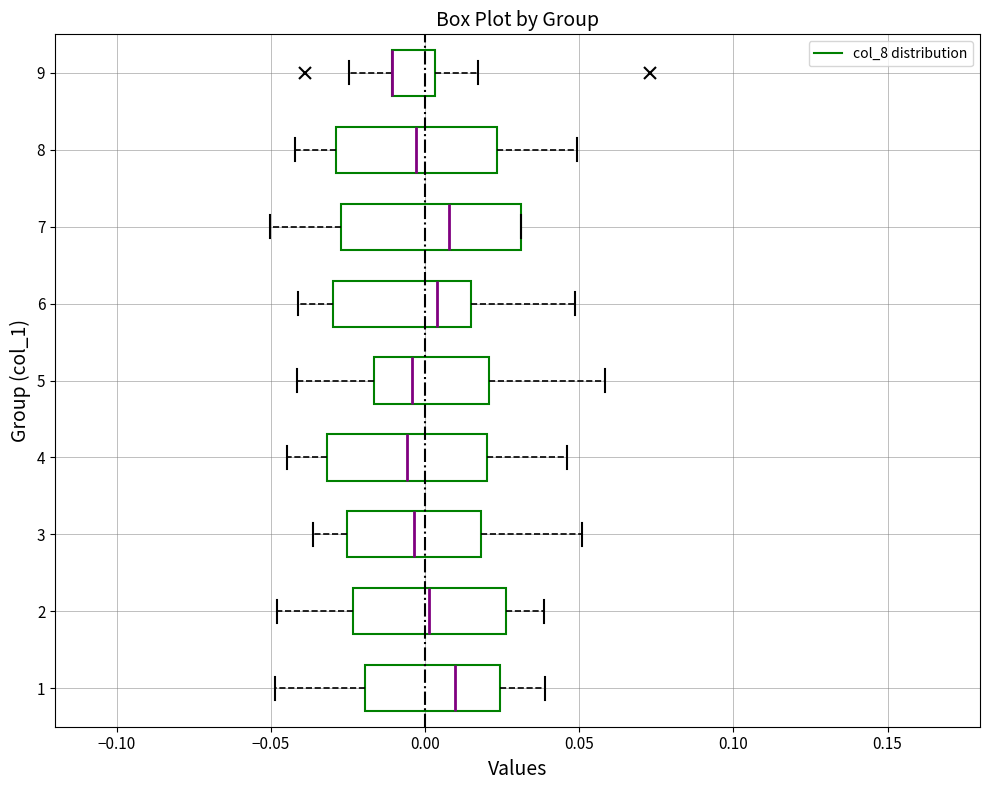

Where is the right edge of the box at y = 1 on the x-axis? The values are not printed on the chart, so give them approximately, as read against the axis.

0.025